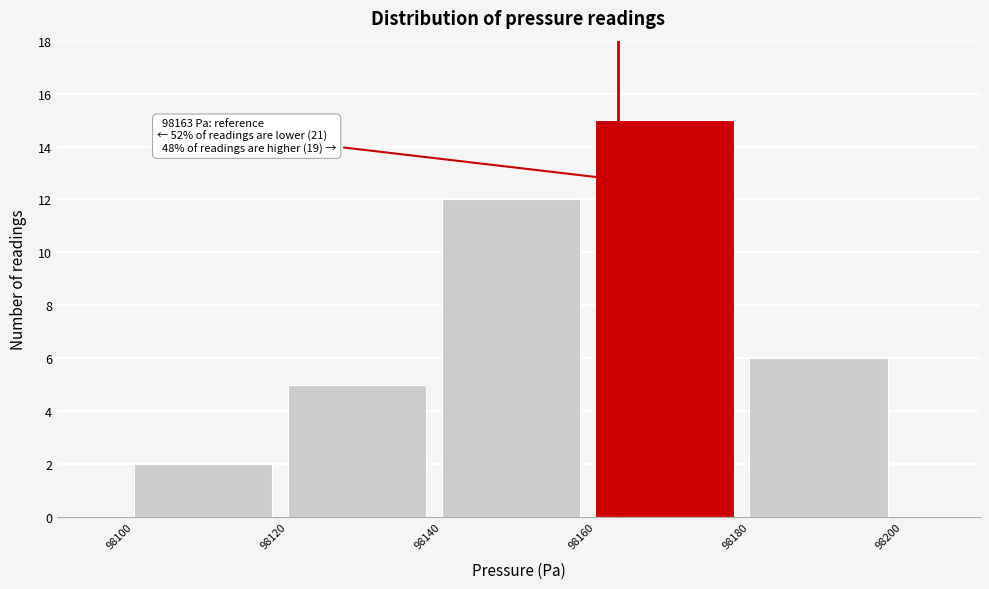

Which range on the x-axis has the tallest bar?

98160 to 98180